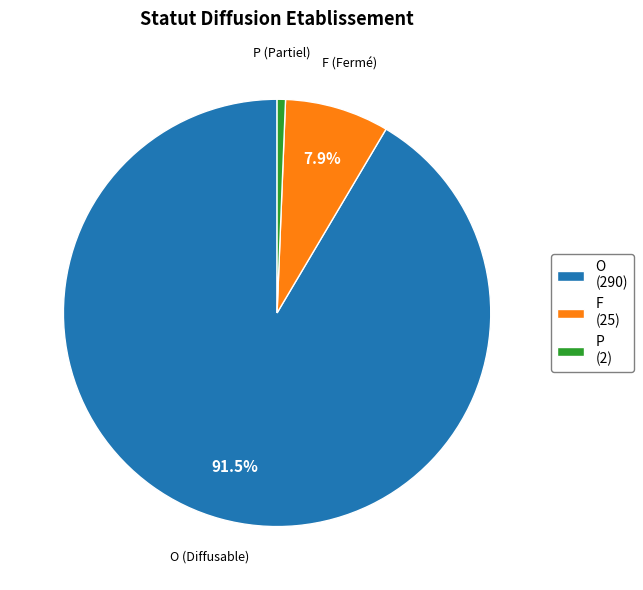

Is it true that F is 20% of the pie?

False